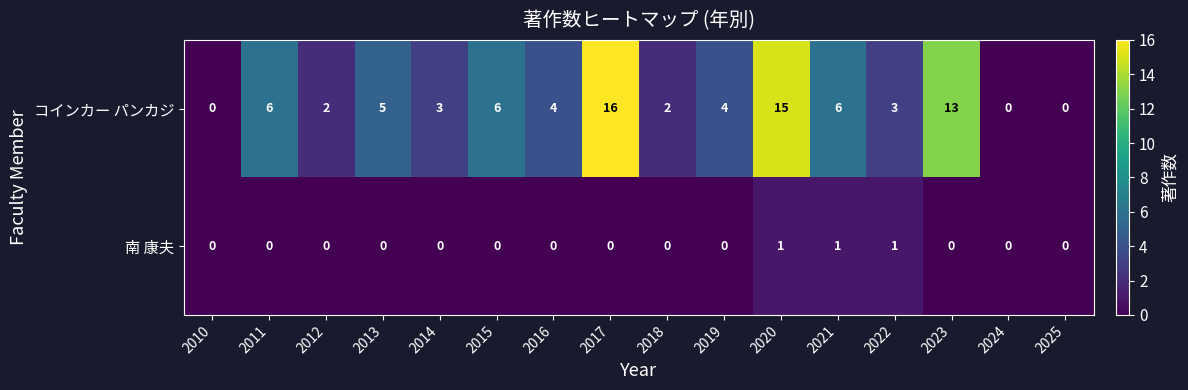

Where does the コインカー パンカジ series first go above 4?

2011